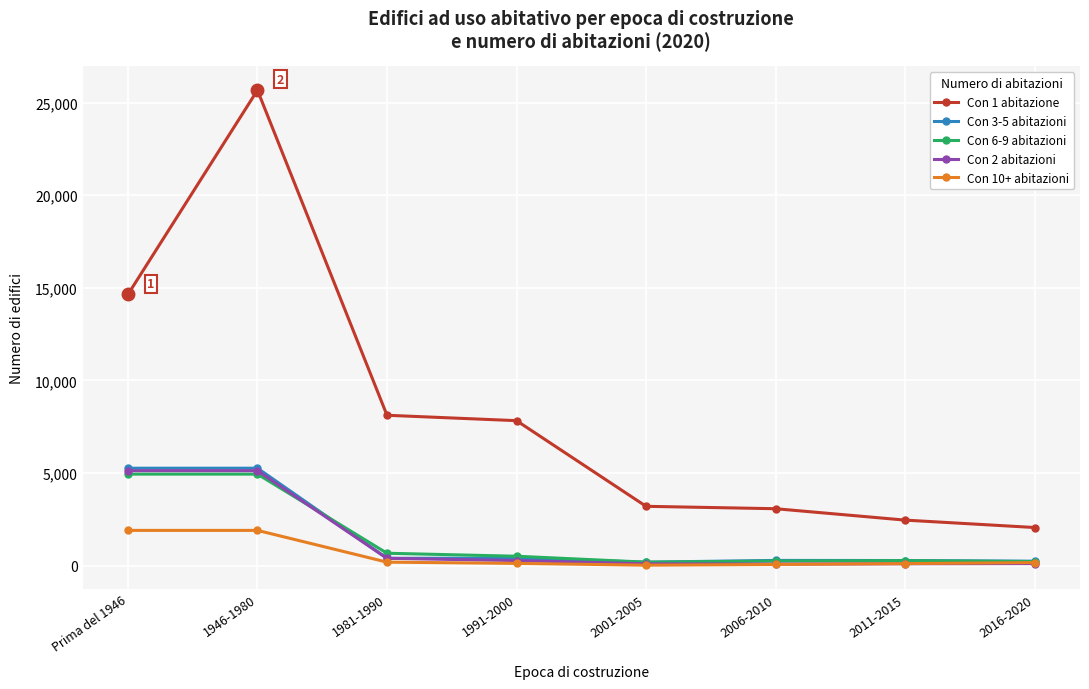

Which series has the largest total across all categories?

Con 1 abitazione